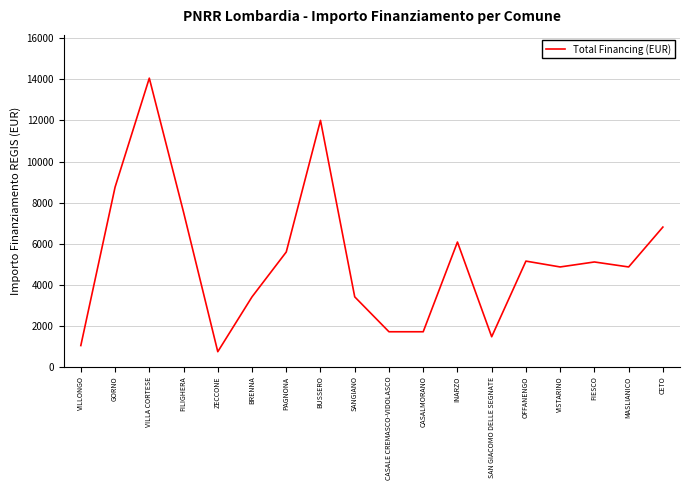

The value at MASLIANICO is 4860. True or false?

True